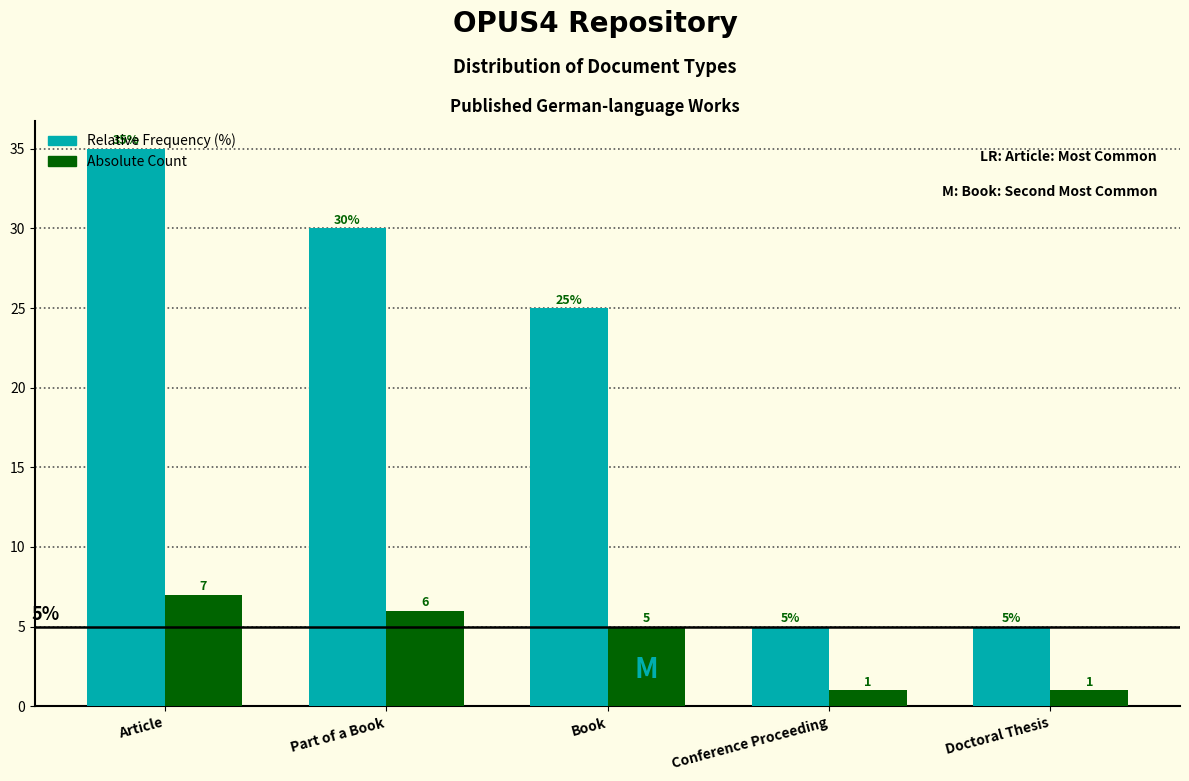

What is the difference between the highest and lowest values at Doctoral Thesis?

4